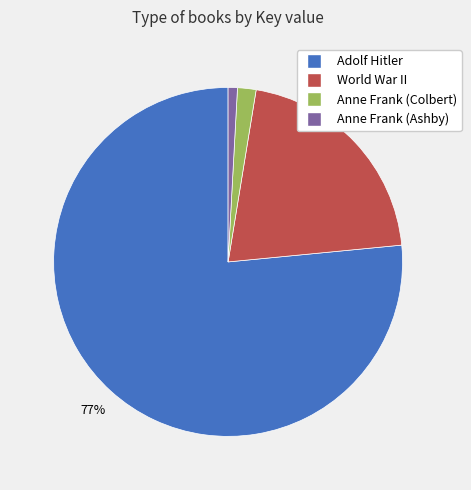

To the nearest percent, what is the difference between the Anne Frank (Colbert) and World War II slice percentages?

19%